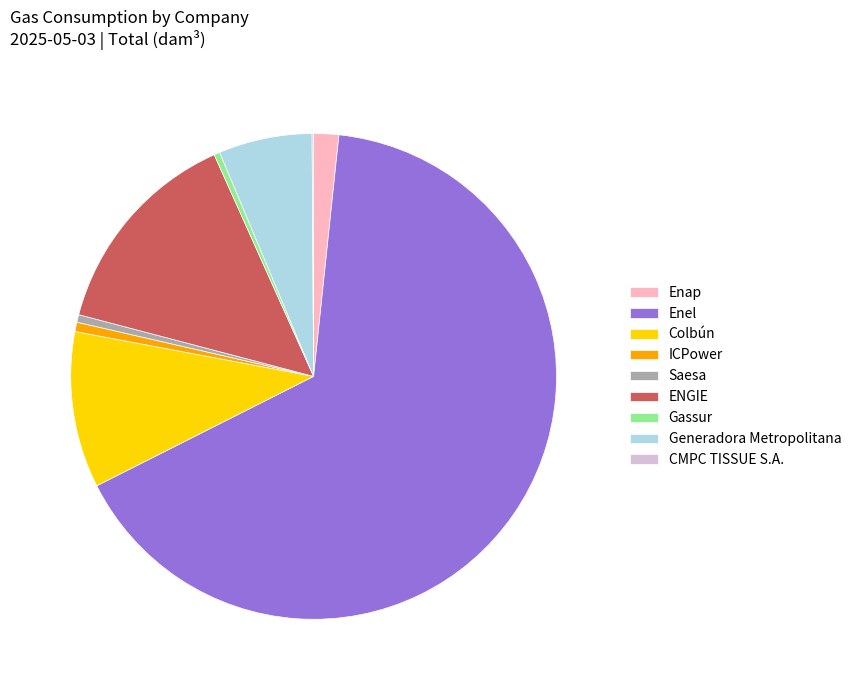

The ICPower slice represents 11% of the pie. True or false?

False